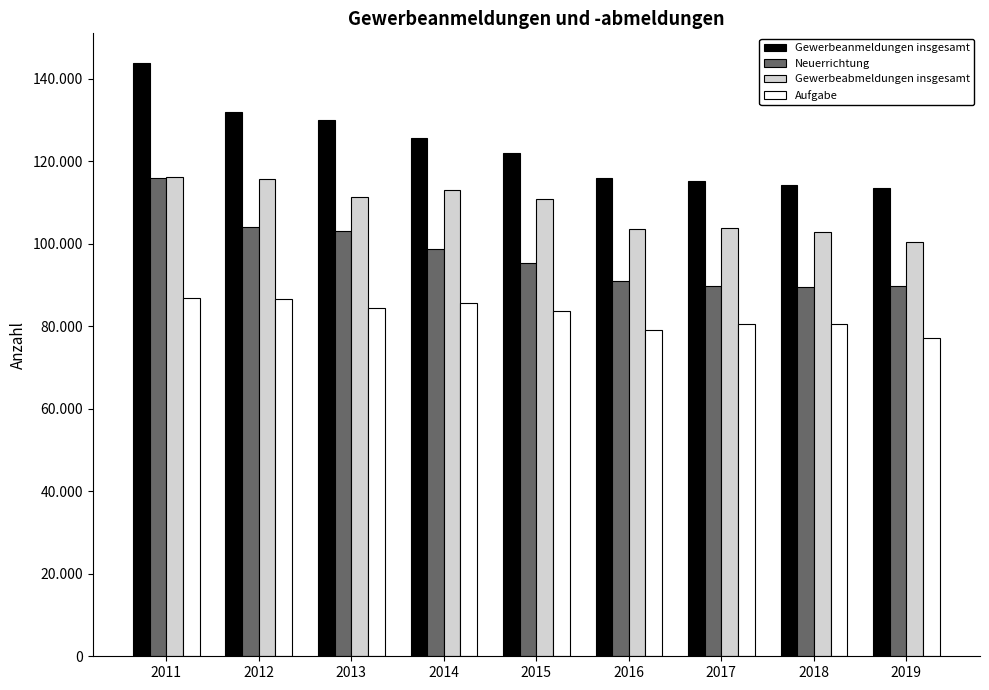

What are all the series names shown in the legend?

Gewerbeanmeldungen insgesamt, Neuerrichtung, Gewerbeabmeldungen insgesamt, Aufgabe